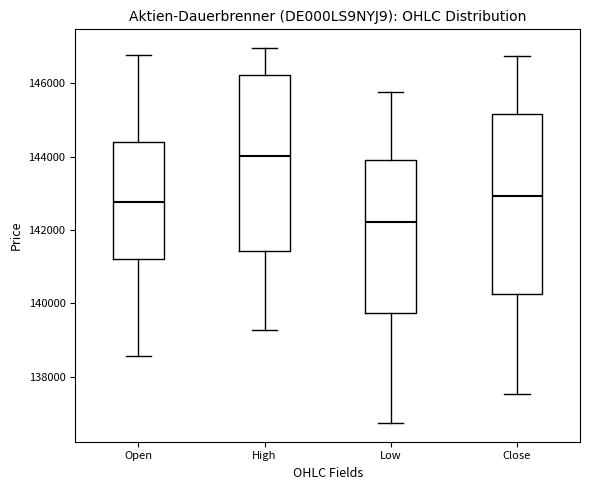

Where is the lower edge of the box for High on the y-axis? The values are not printed on the chart, so give them approximately, as read against the axis.

141400